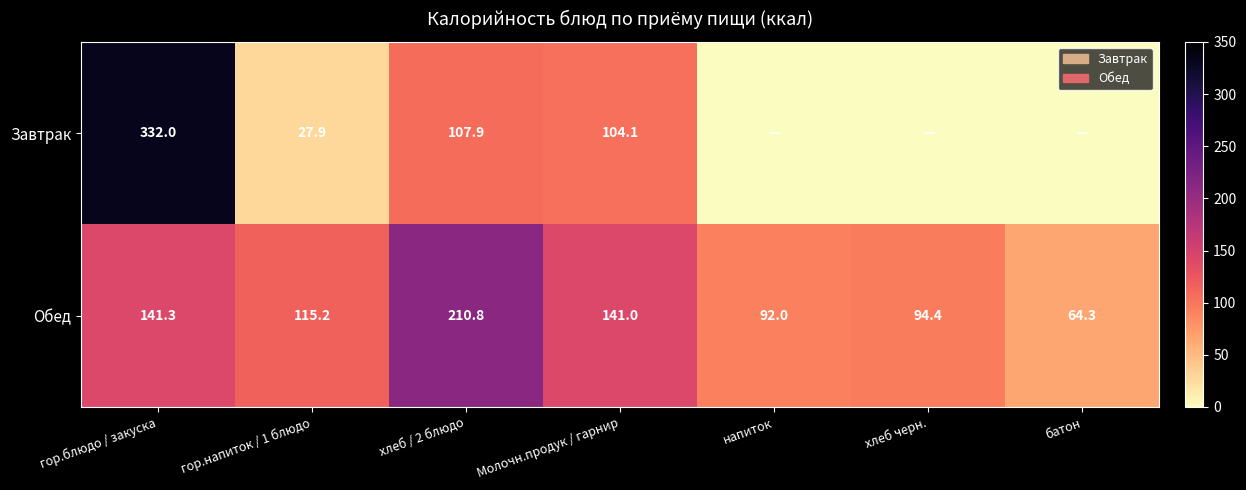

Where is Обед nearest to the value 137?

Молочн.продук / гарнир